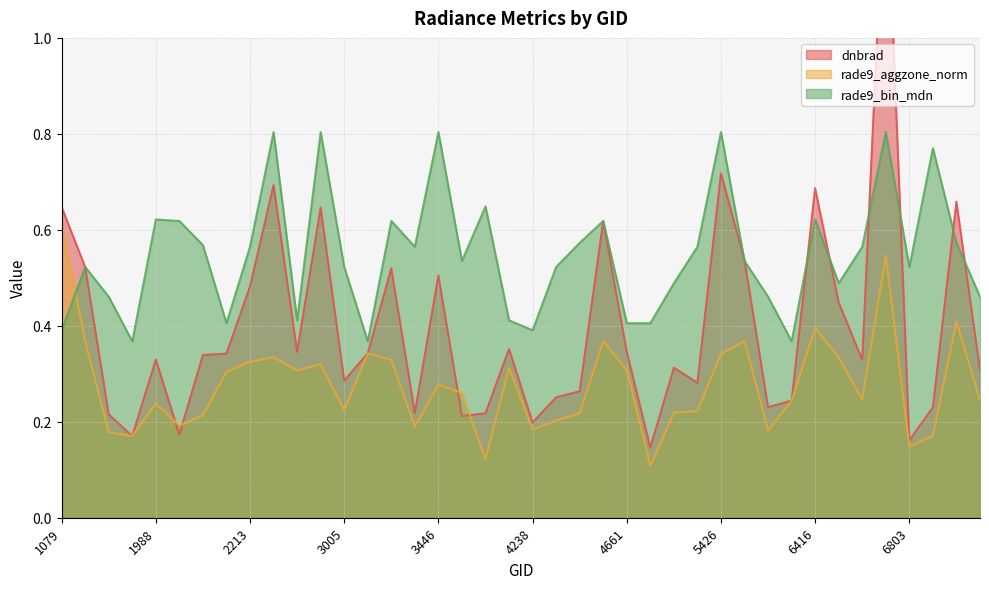

At which category does rade9_aggzone_norm reach its first local valley?

1925